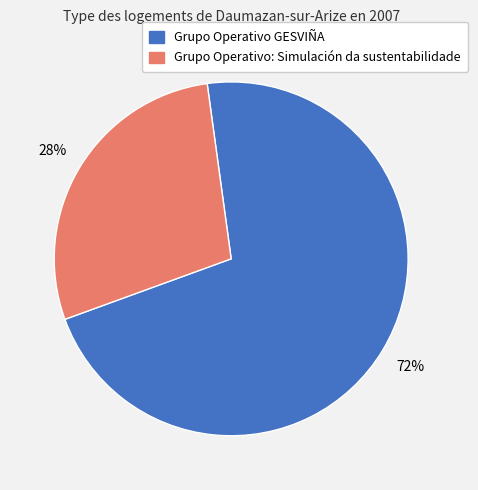

Which category has the biggest portion of the pie?

Grupo Operativo GESVIÑA